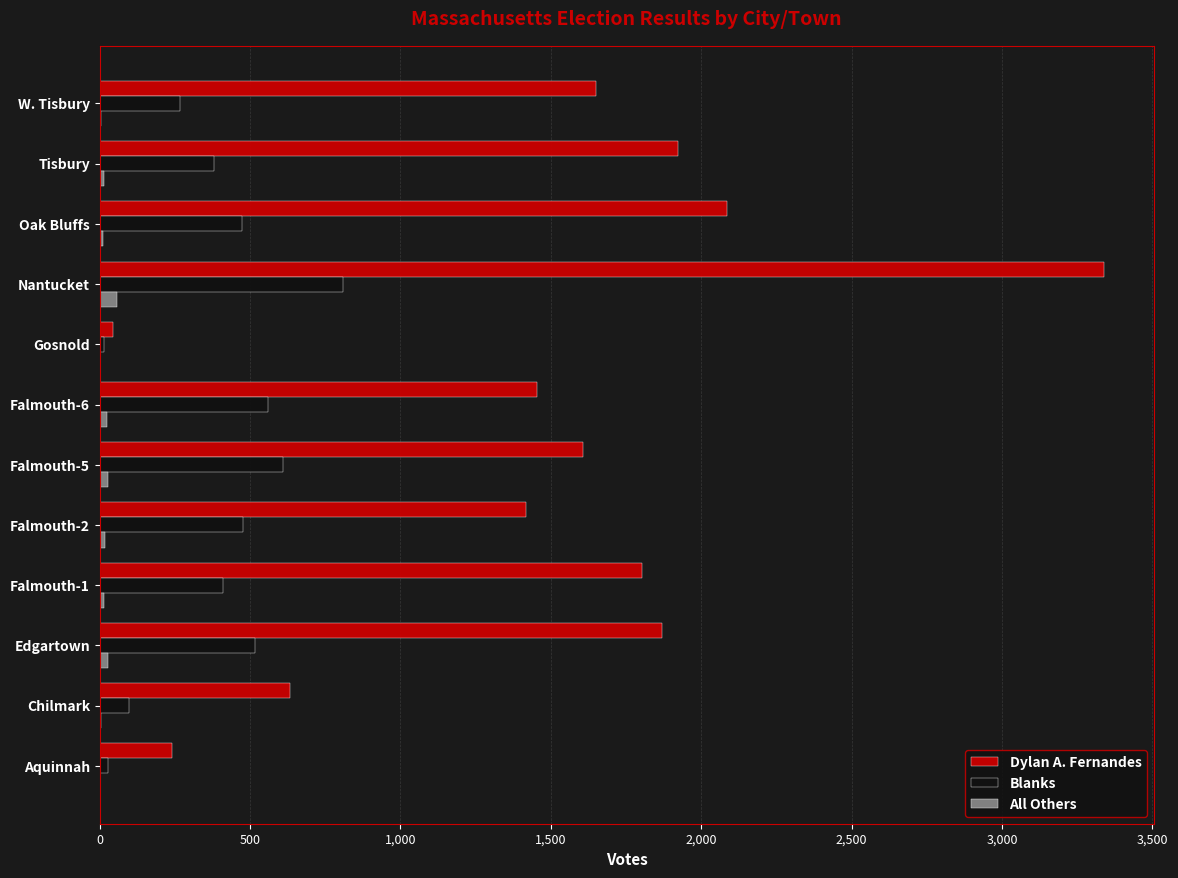

Which series changed the most between Aquinnah and Chilmark?

Dylan A. Fernandes